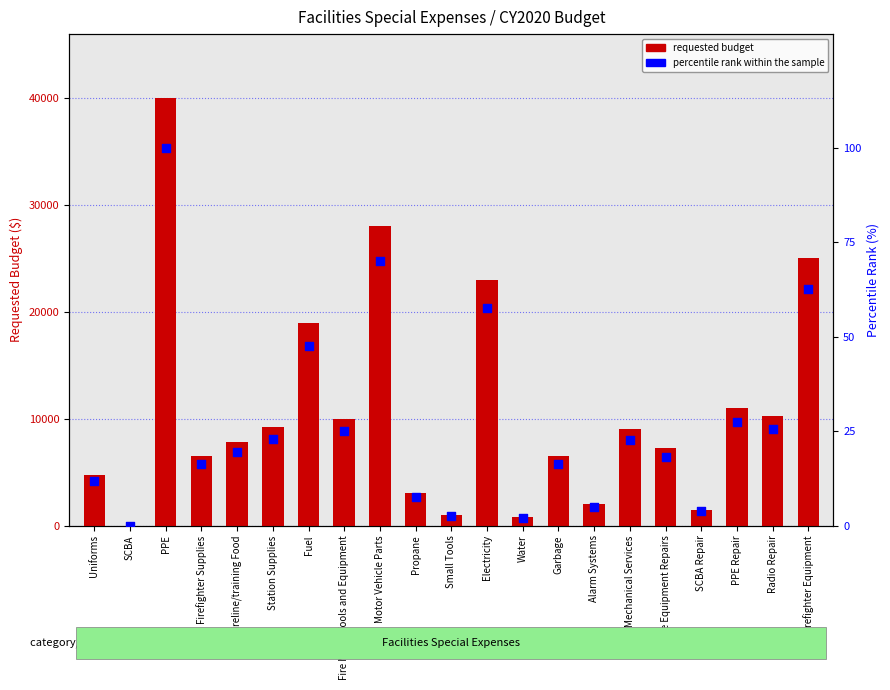

Which series has the largest Y range (max minus min)?

CY2020 Requested Budget